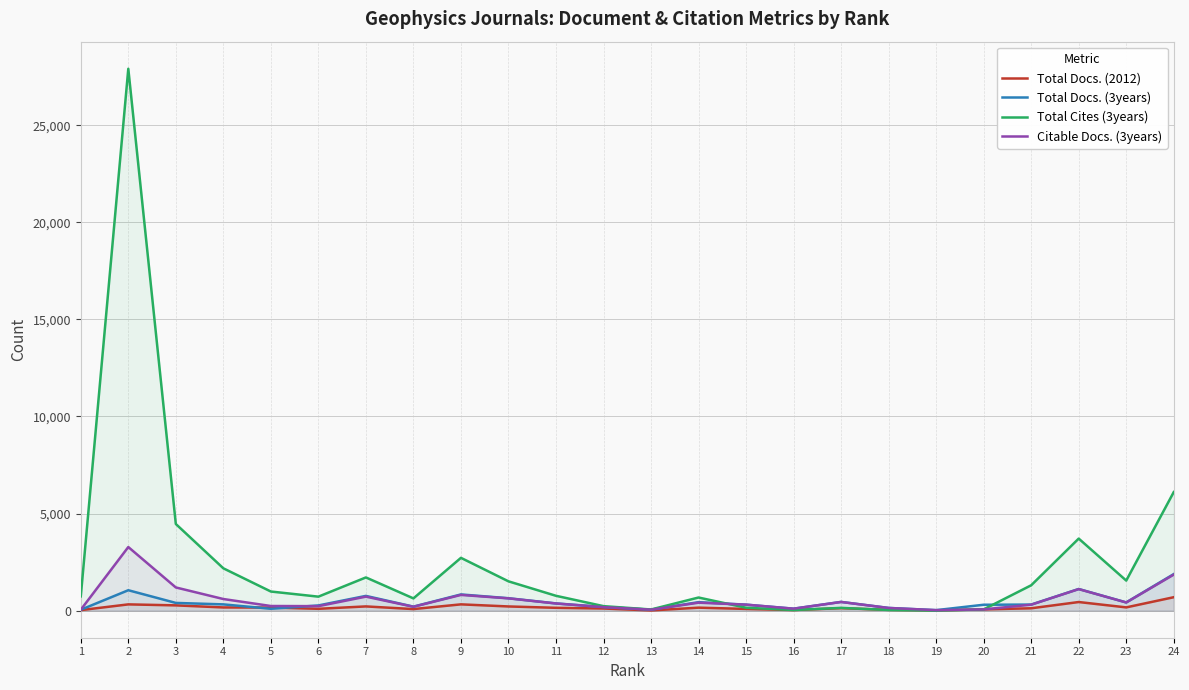

What is the lowest value of the Citable Docs. (3years) series?

25